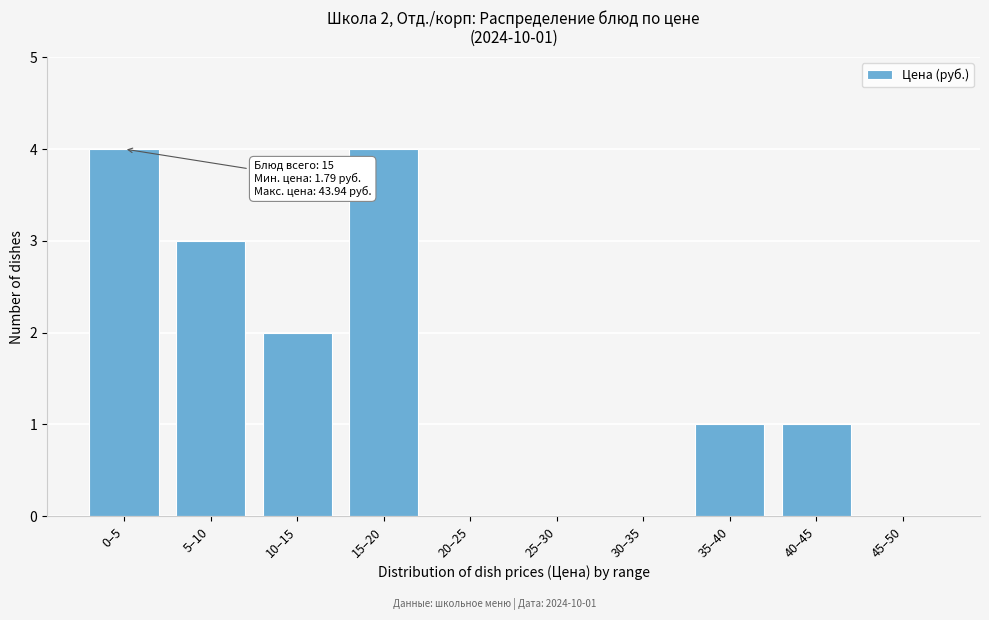

Reading left to right, transcribe all the data shown in this chart.

0–5=4	5–10=3	10–15=2	15–20=4	20–25=0	25–30=0	30–35=0	35–40=1	40–45=1	45–50=0